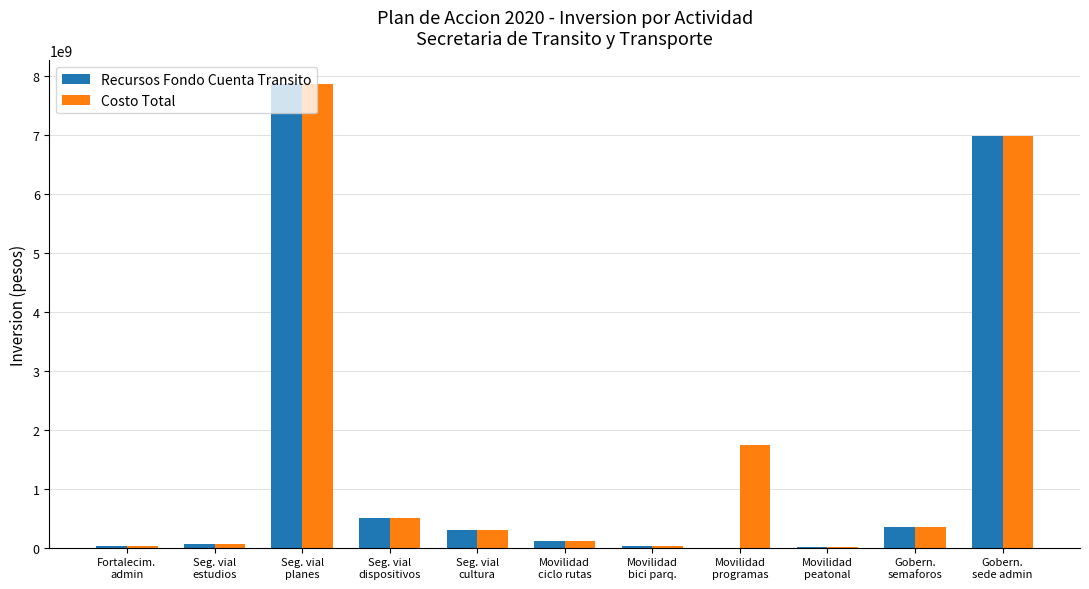

What is the maximum value for Recursos Fondo Cuenta Transito?

7863649141